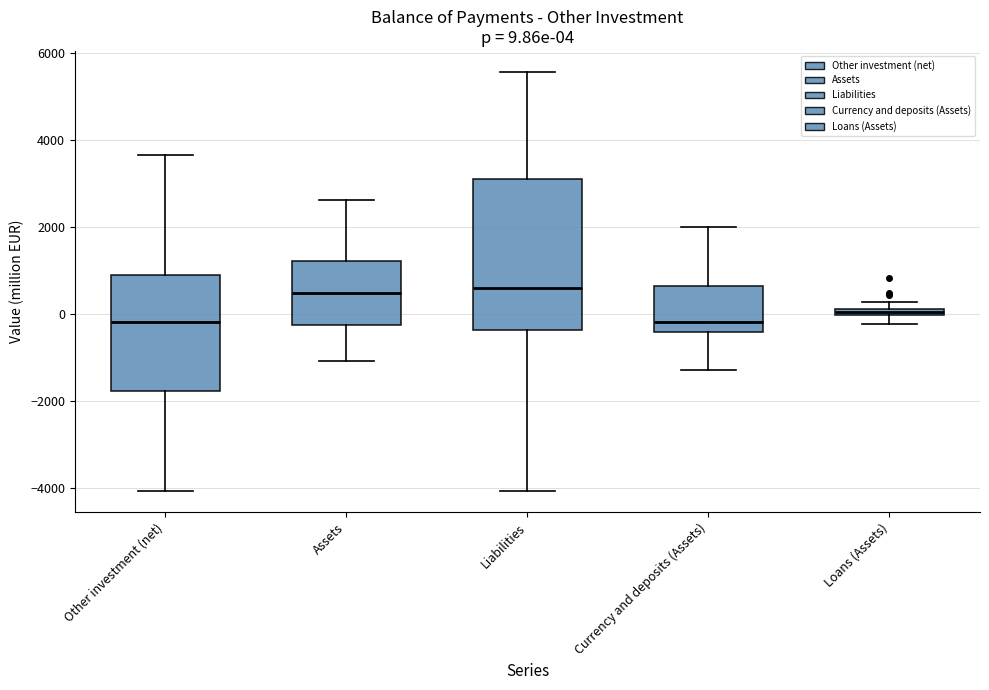

Which box is the tallest, from its lower edge to its upper edge?

Liabilities